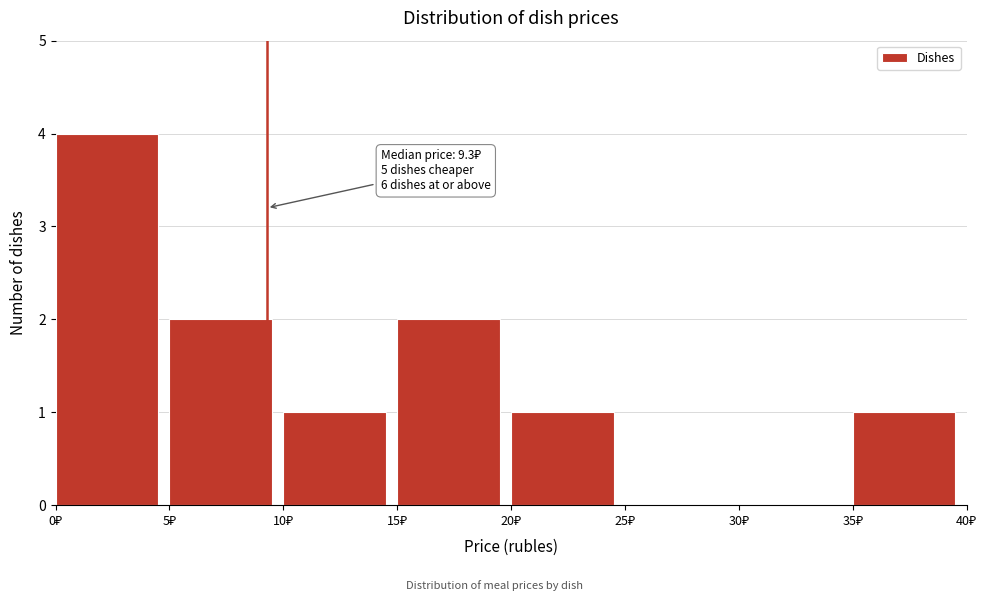

Over which range of the x-axis is the bar tallest?

0 to 5